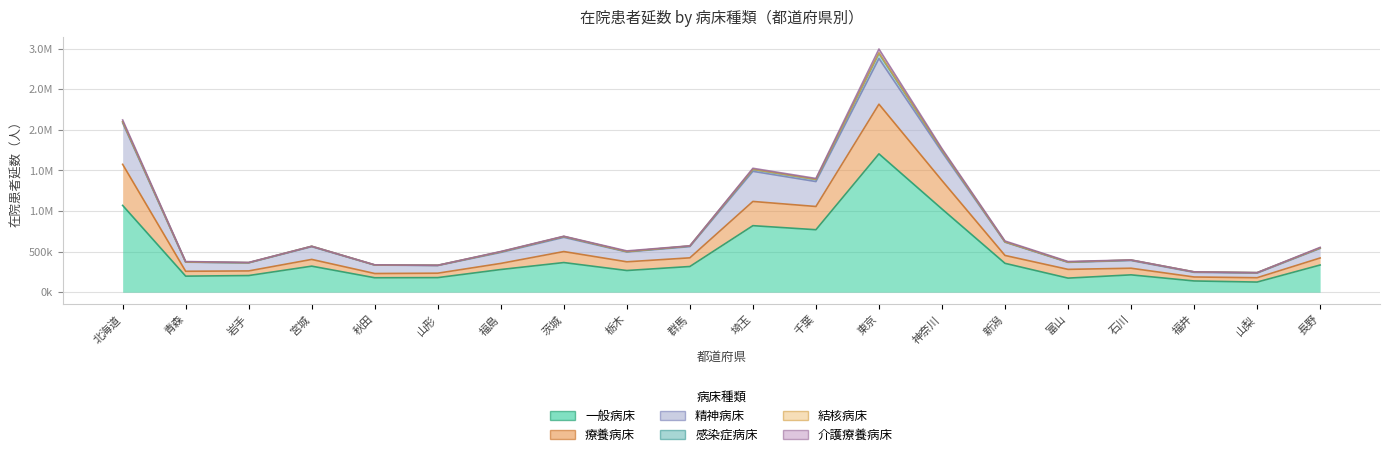

At which category does 一般病床 reach its first local valley?

青森